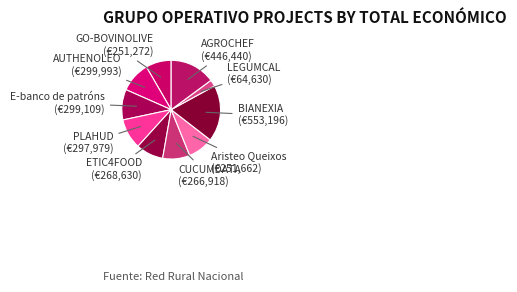

Does any single category account for the majority?

No